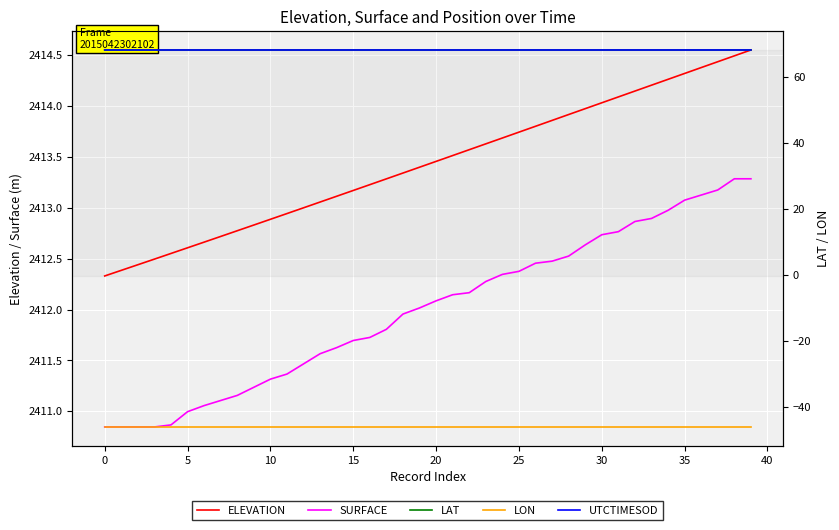

True or false: ELEVATION and UTCTIMESOD cross at least once.

False